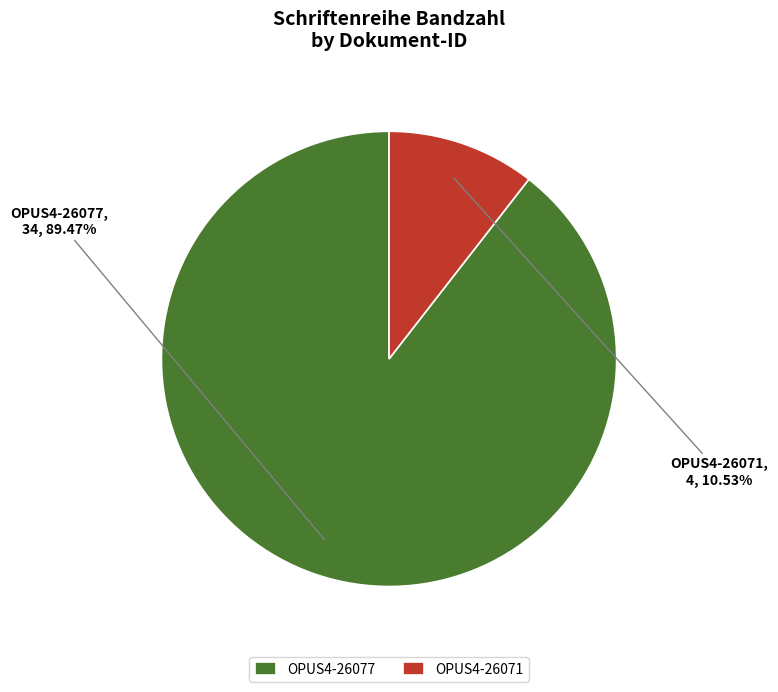

Between OPUS4-26071 and OPUS4-26077, which is larger?

OPUS4-26077